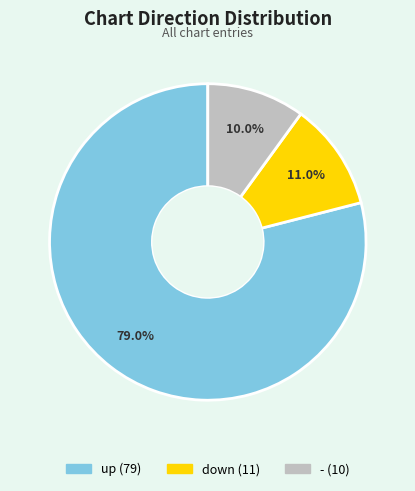

What percentage is the - slice, to the nearest percent?

10%